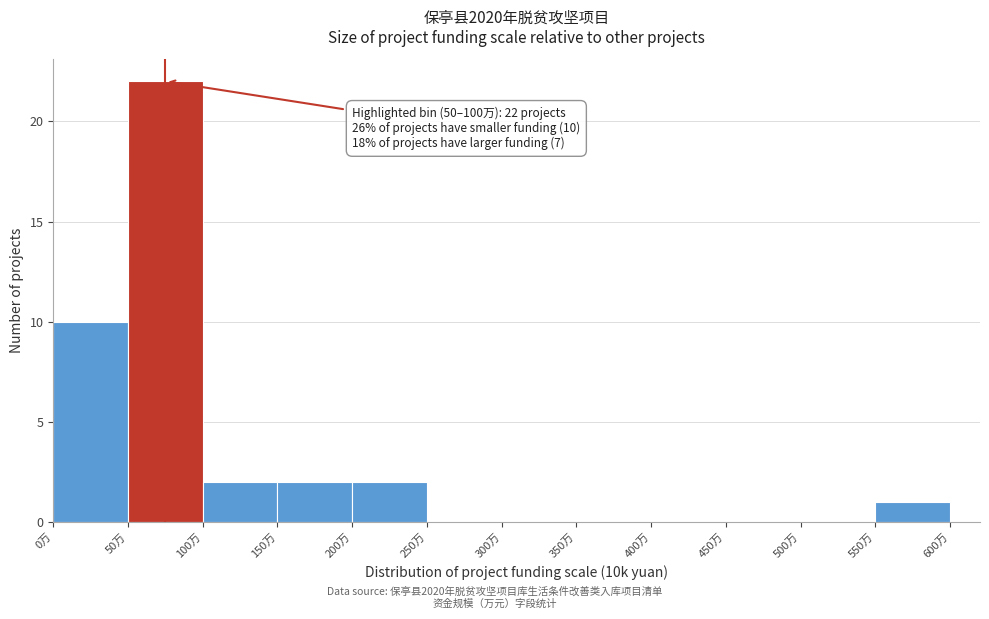

Which range on the x-axis has the tallest bar?

50 to 100